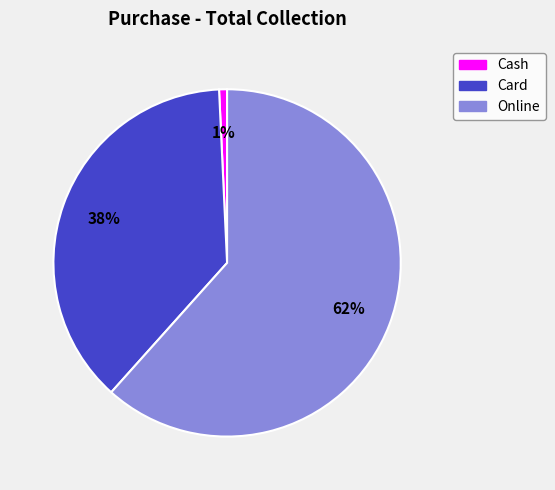

What percentage is the Card slice, to the nearest percent?

38%